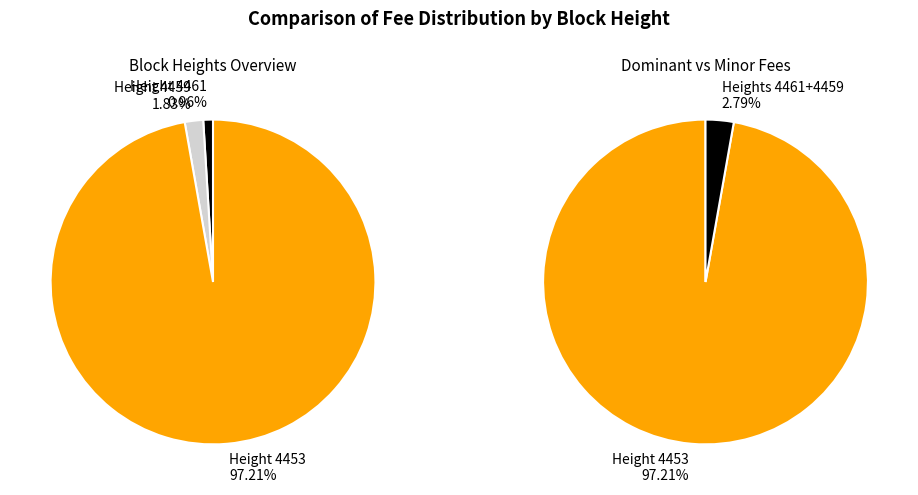

How many segments does this pie chart have?

3